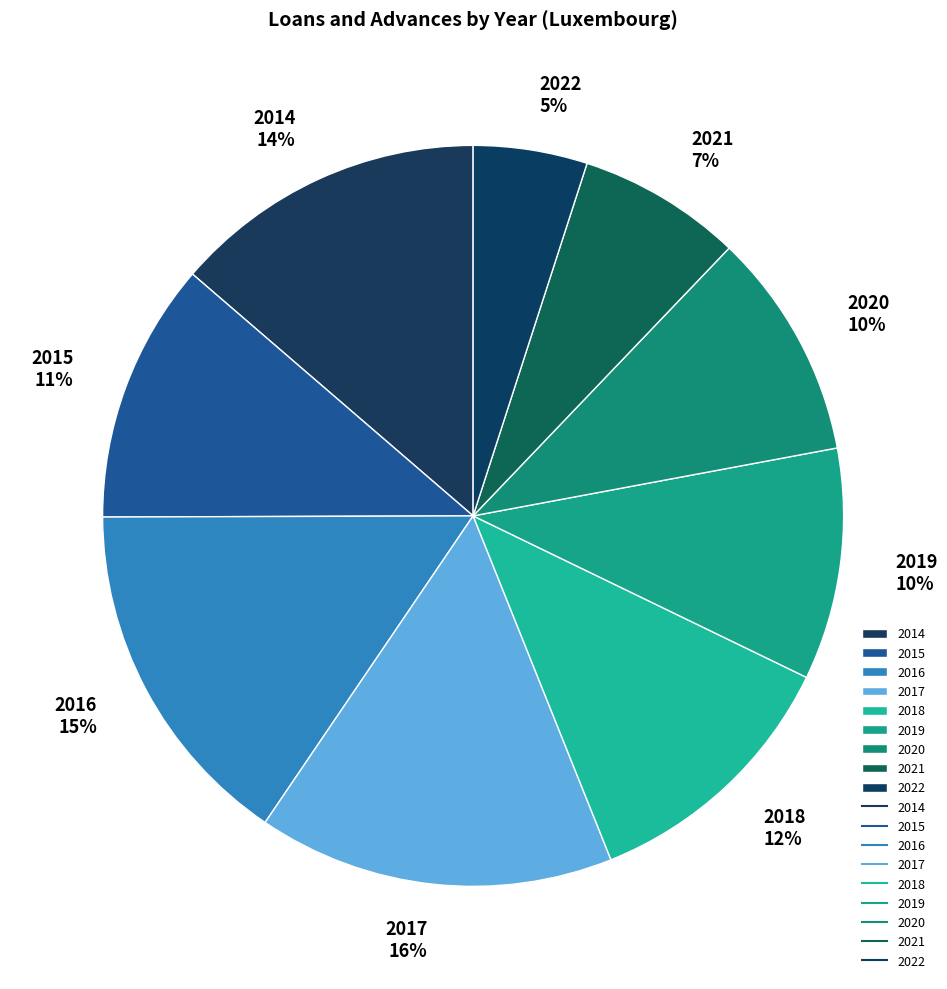

To the nearest percent, what portion does 2022 represent?

5%